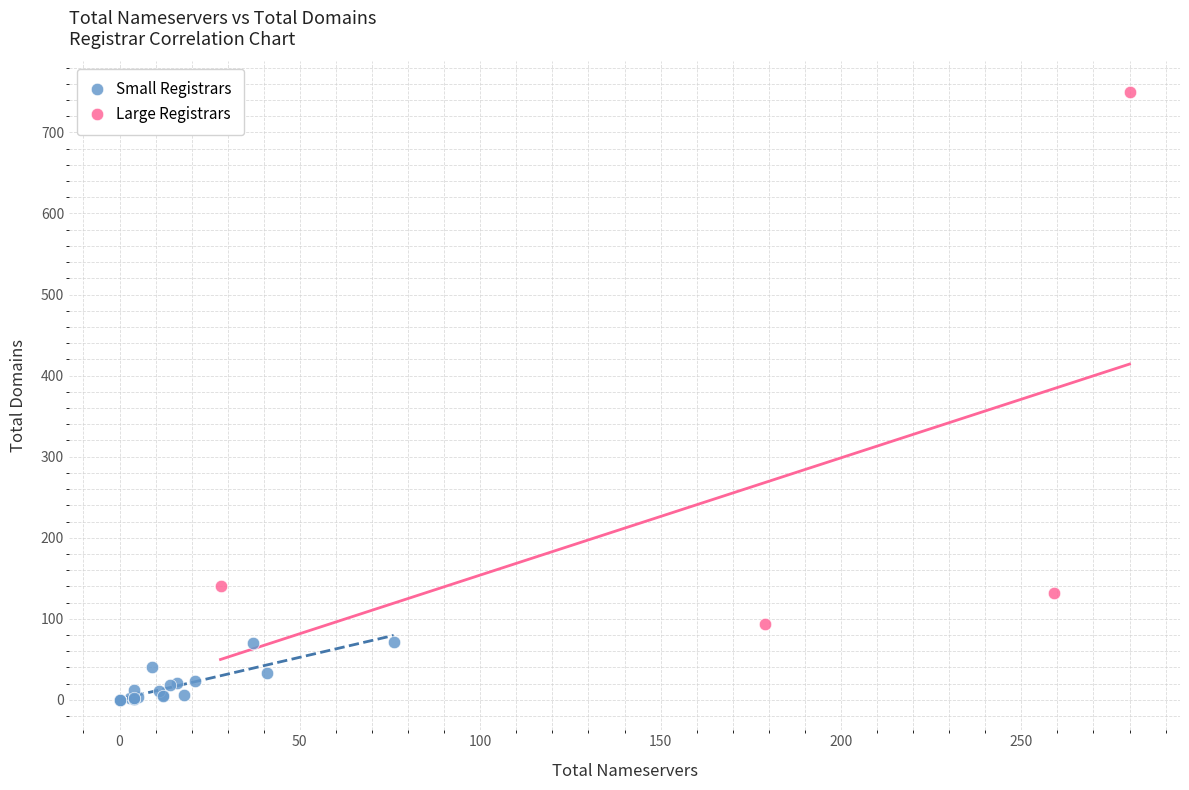

Which series contains the lowest Y value?

Small Registrars